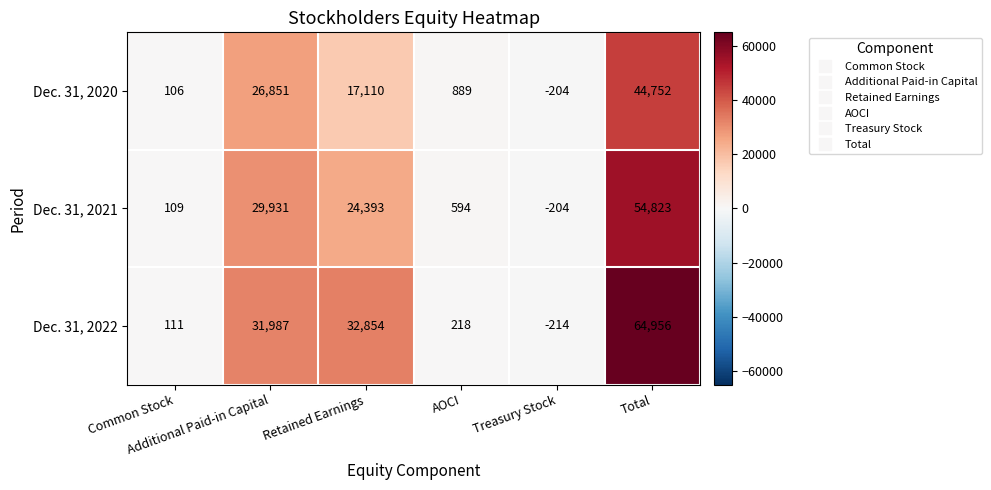

Which series has the widest spread of values?

Dec. 31, 2022